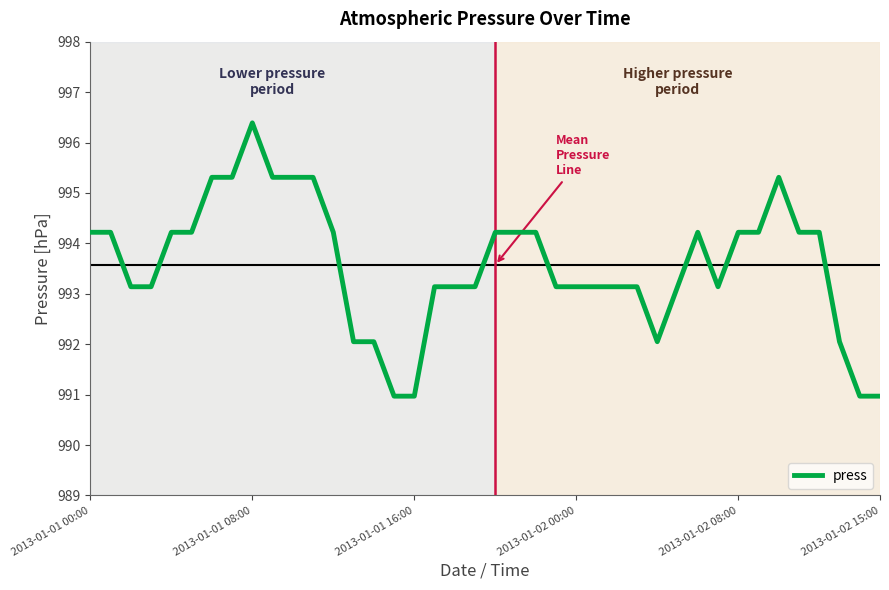

What is the difference between the maximum and minimum values?

5.4